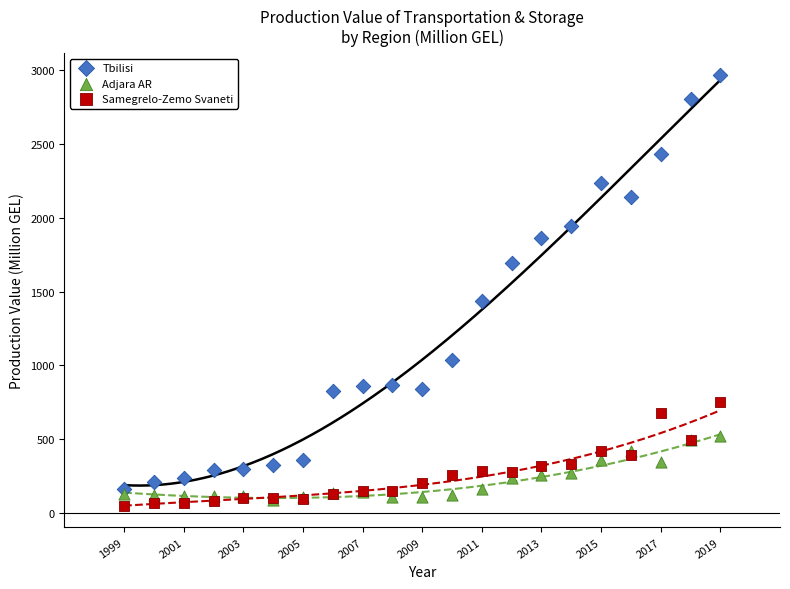

Which series contains the lowest Y value?

Samegrelo-Zemo Svaneti